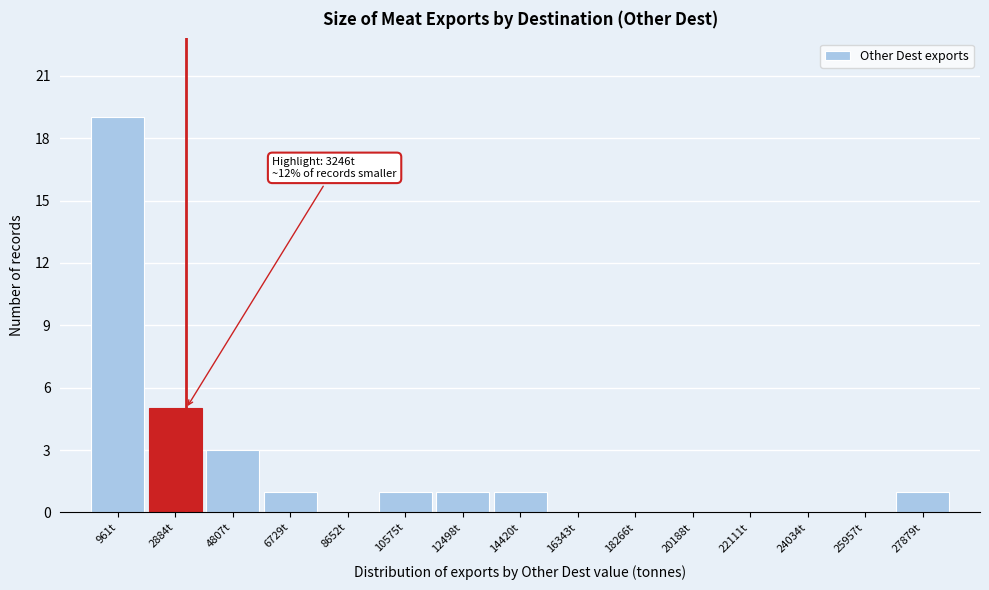

Which range on the x-axis has the tallest bar?

0 to 2000